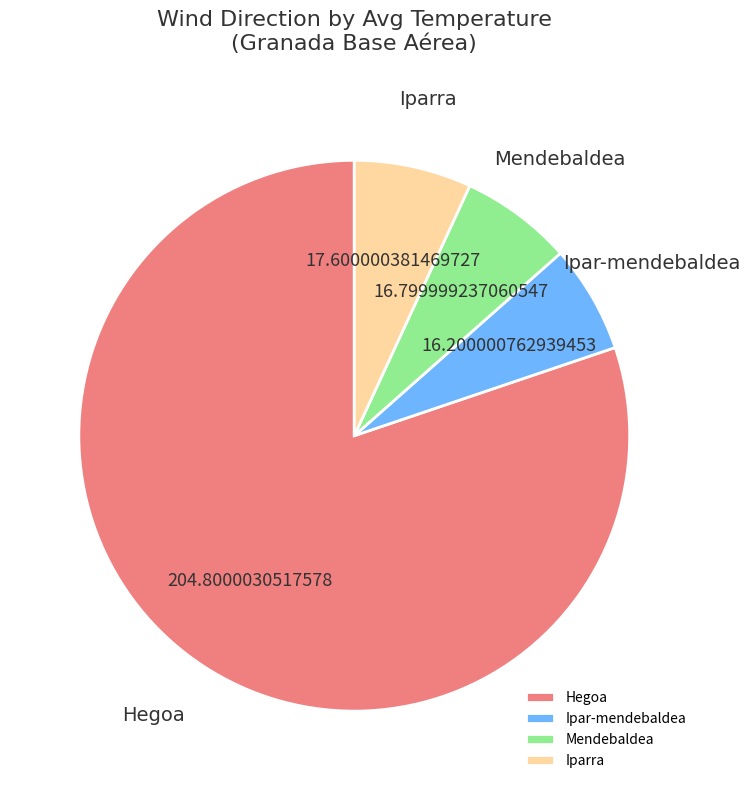

How many segments does this pie chart have?

4